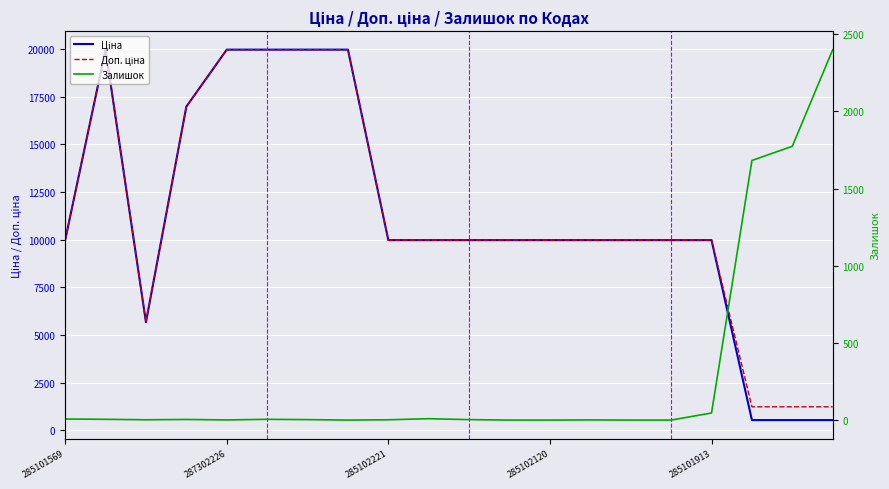

What is the difference between the maximum and minimum values in the Залишок series?

2400.0